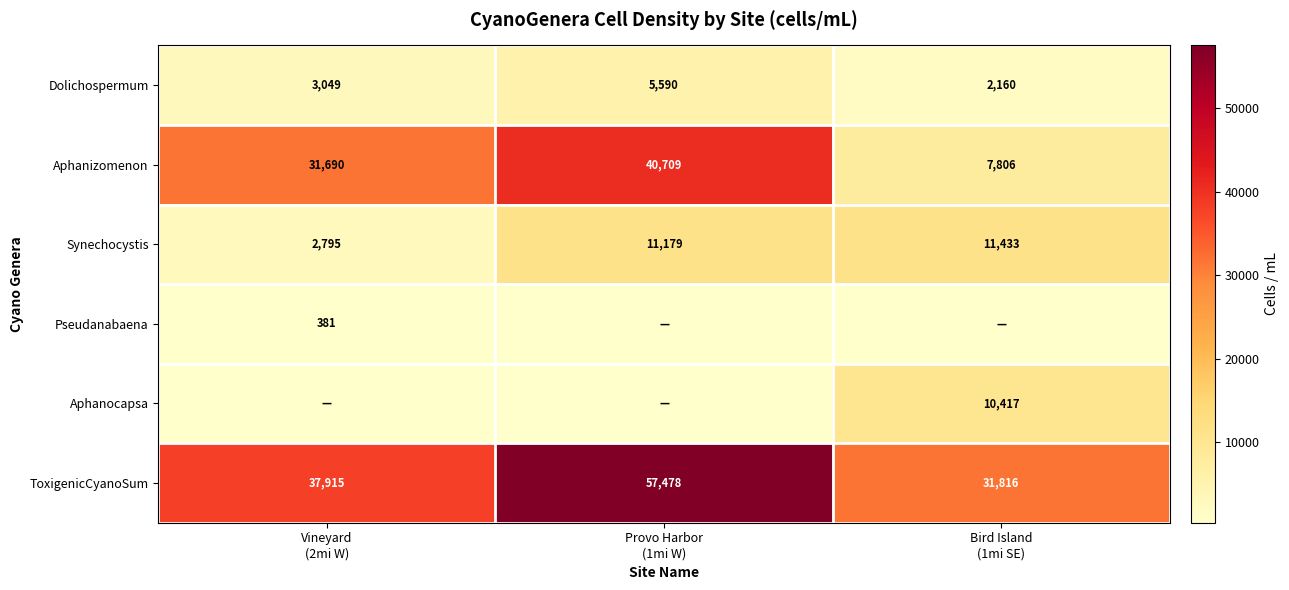

What is the highest value of the Dolichospermum series?

5590